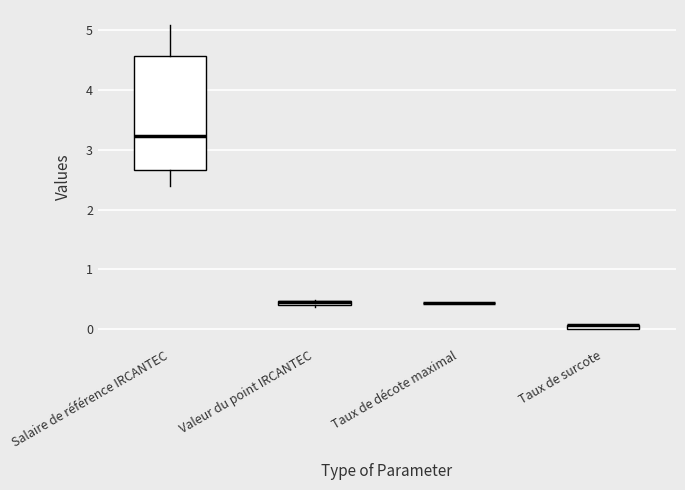

Comparing the boxes themselves (not the whiskers), which one is the tallest?

Salaire de référence IRCANTEC